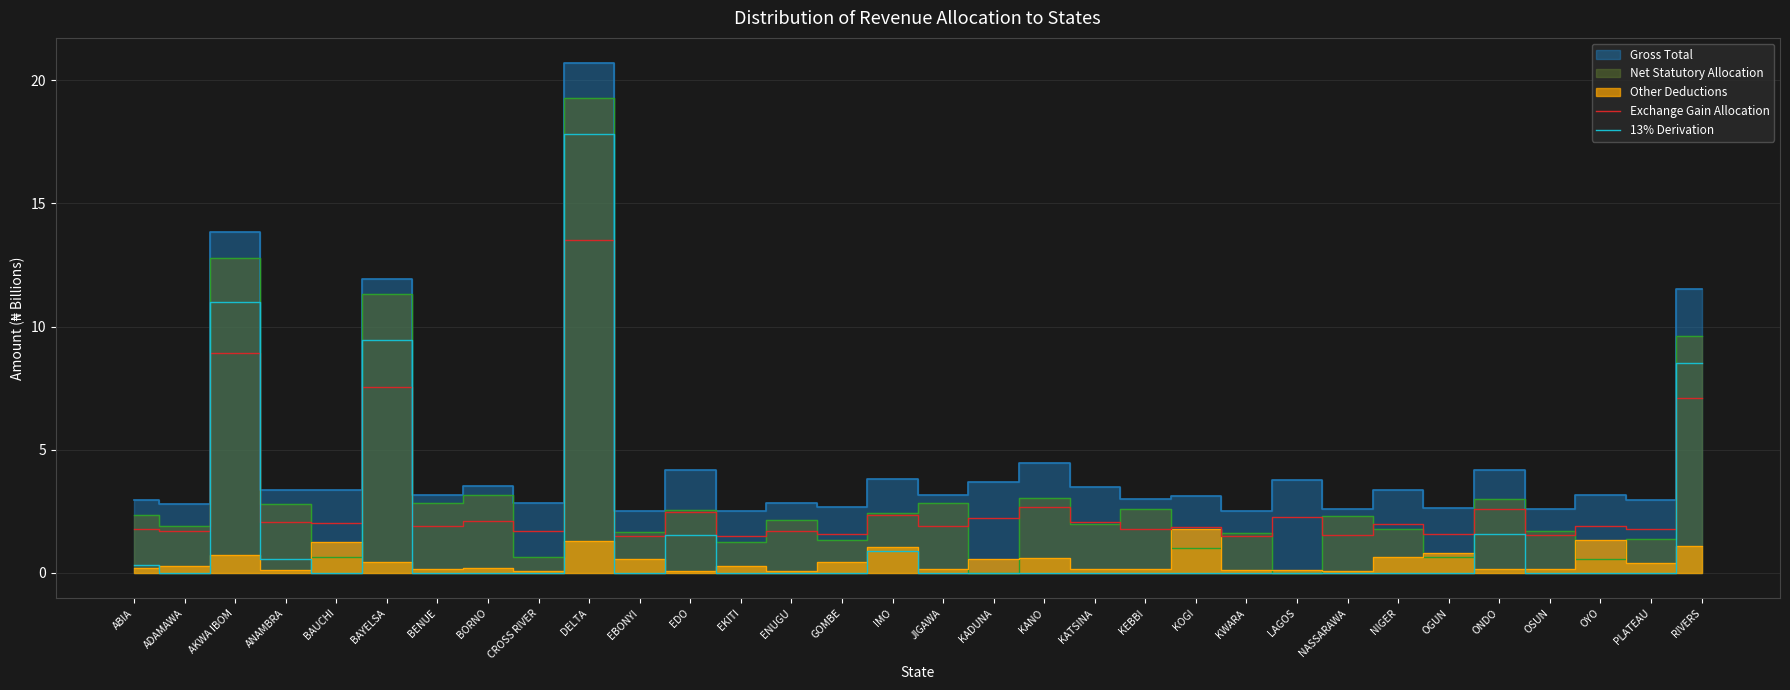

What is the lowest value of the Exchange Gain Allocation series?

1.5